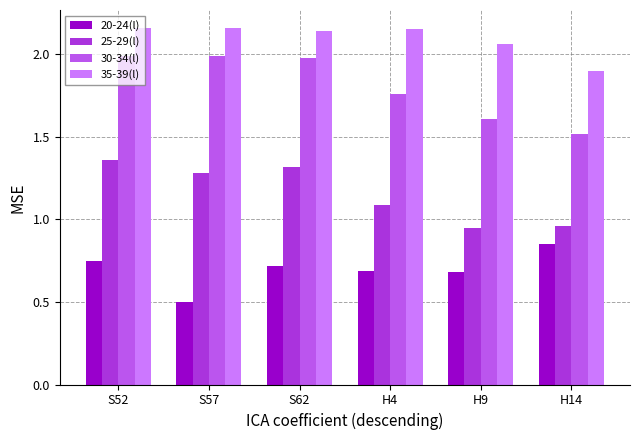

At S57, list the series in order from smallest to largest.

20-24(l), 25-29(l), 30-34(l), 35-39(l)